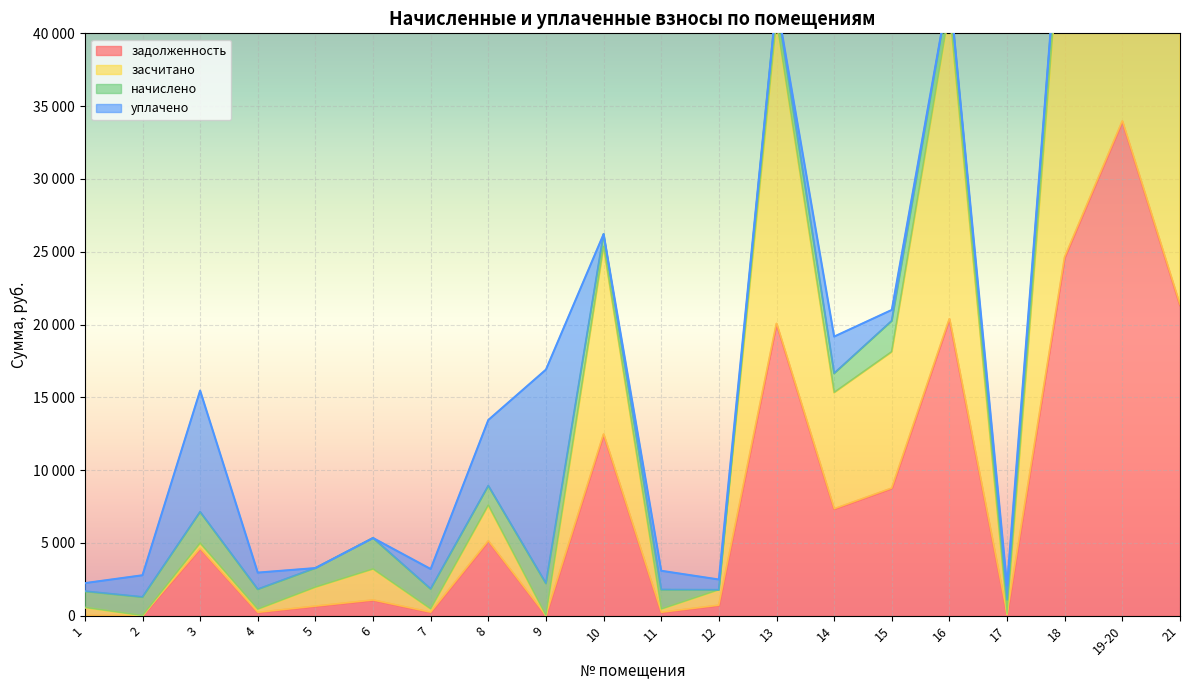

How many interior local peaks does the засчитано series have?

7